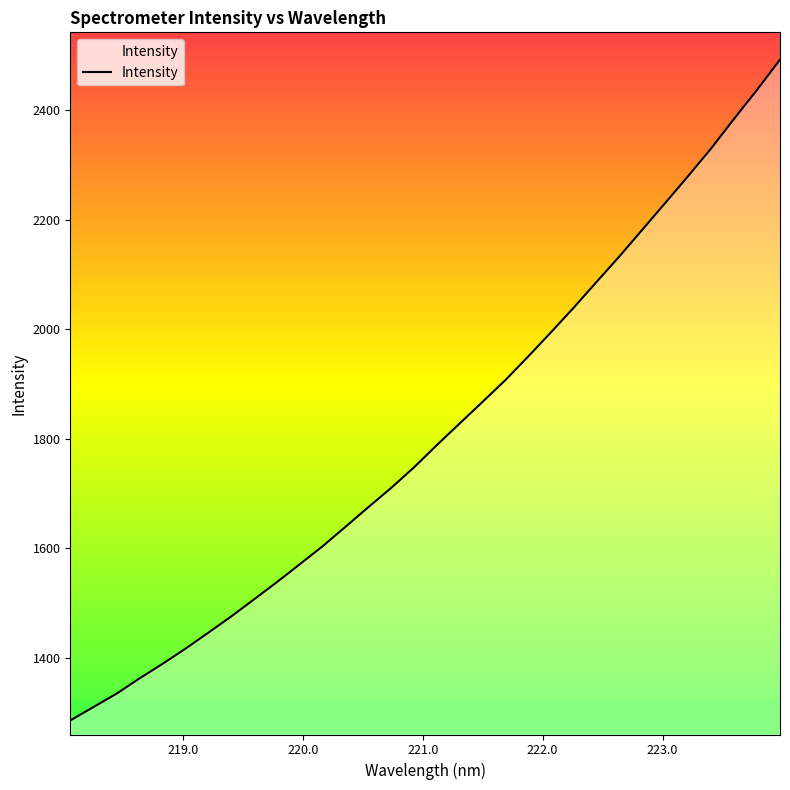

What is the smallest value displayed?

1285.1